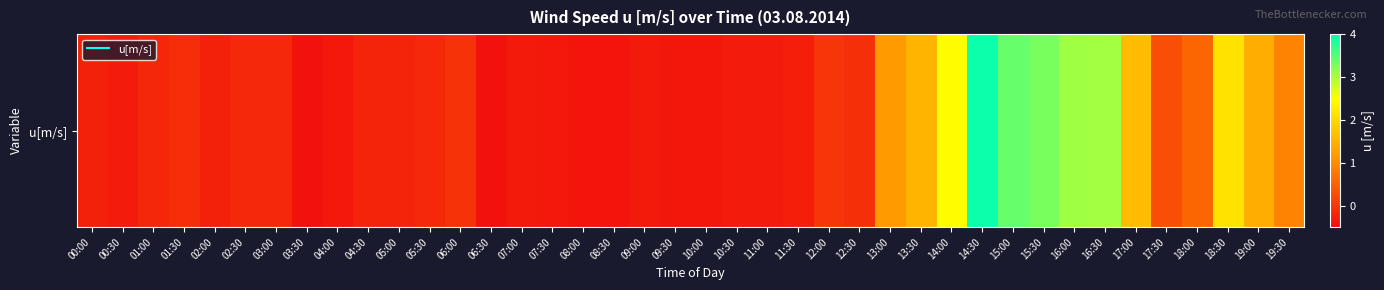

Reading right to left, list all the values displayed in this chart.

19:30=0.9	19:00=1.4	18:30=2.1	18:00=0.6	17:30=0.3	17:00=1.6	16:30=3.0	16:00=3.1	15:30=3.3	15:00=3.4	14:30=3.9	14:00=2.5	13:30=1.5	13:00=1.2	12:30=-0.1	12:00=-0.0	11:30=-0.3	11:00=-0.3	10:30=-0.3	10:00=-0.4	09:30=-0.4	09:00=-0.3	08:30=-0.4	08:00=-0.4	07:30=-0.3	07:00=-0.3	06:30=-0.4	06:00=-0.0	05:30=-0.2	05:00=-0.2	04:30=-0.2	04:00=-0.3	03:30=-0.4	03:00=-0.2	02:30=-0.2	02:00=-0.2	01:30=-0.1	01:00=-0.2	00:30=-0.3	00:00=-0.3